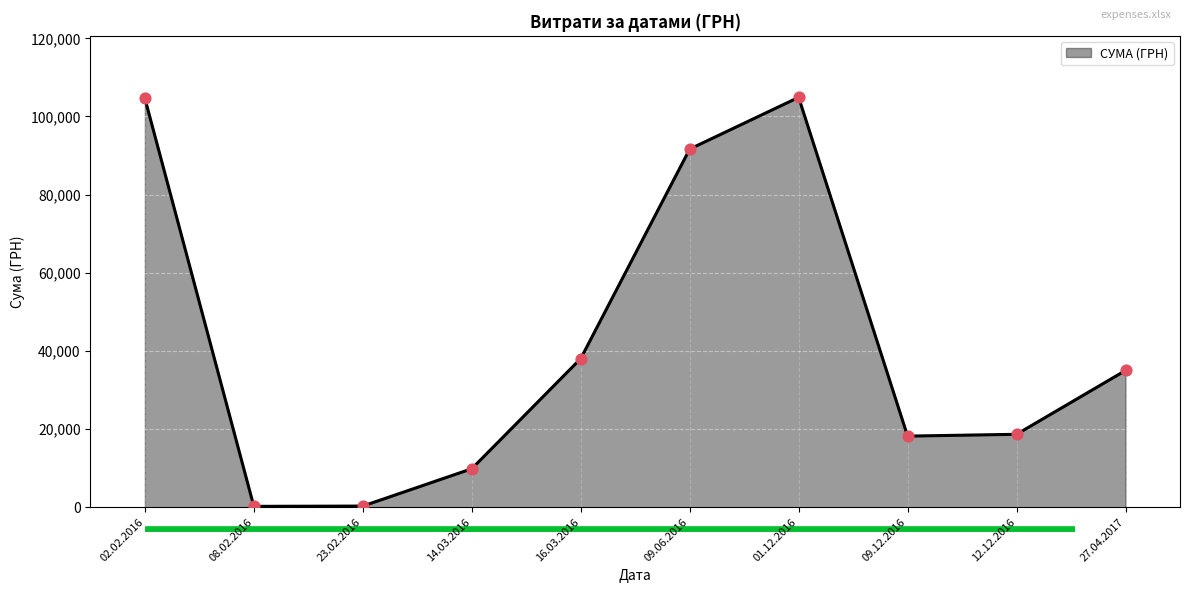

What is the change in value from 02.02.2016 to 12.12.2016?

-85971.8